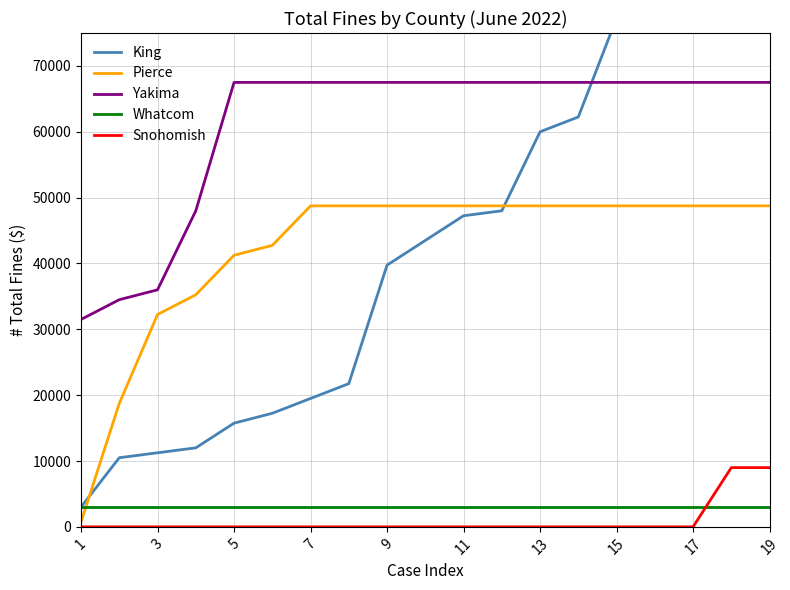

True or false: Whatcom and Yakima intersect in this chart.

False